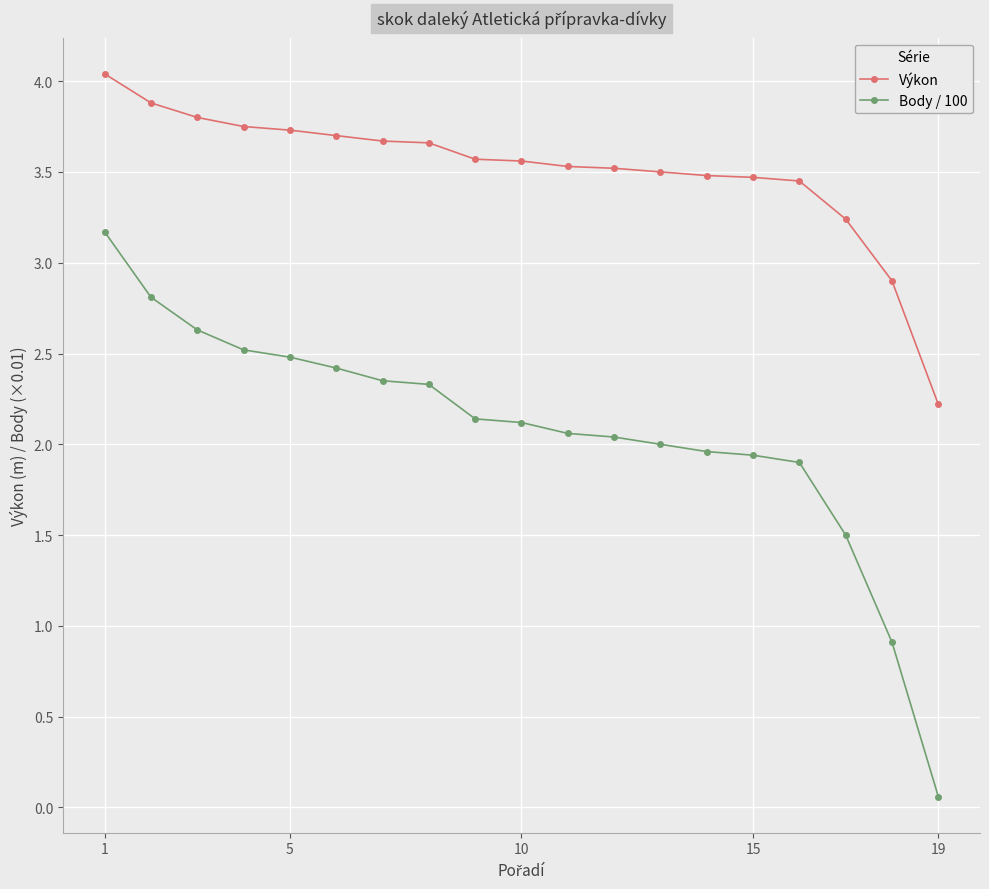

What is the lowest value of the Výkon series?

2.2